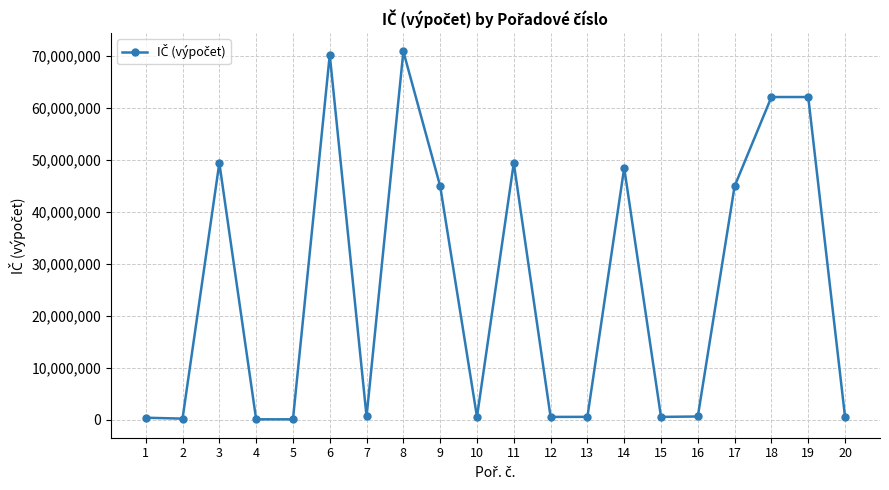

What is the approximate value at 14?

48513512